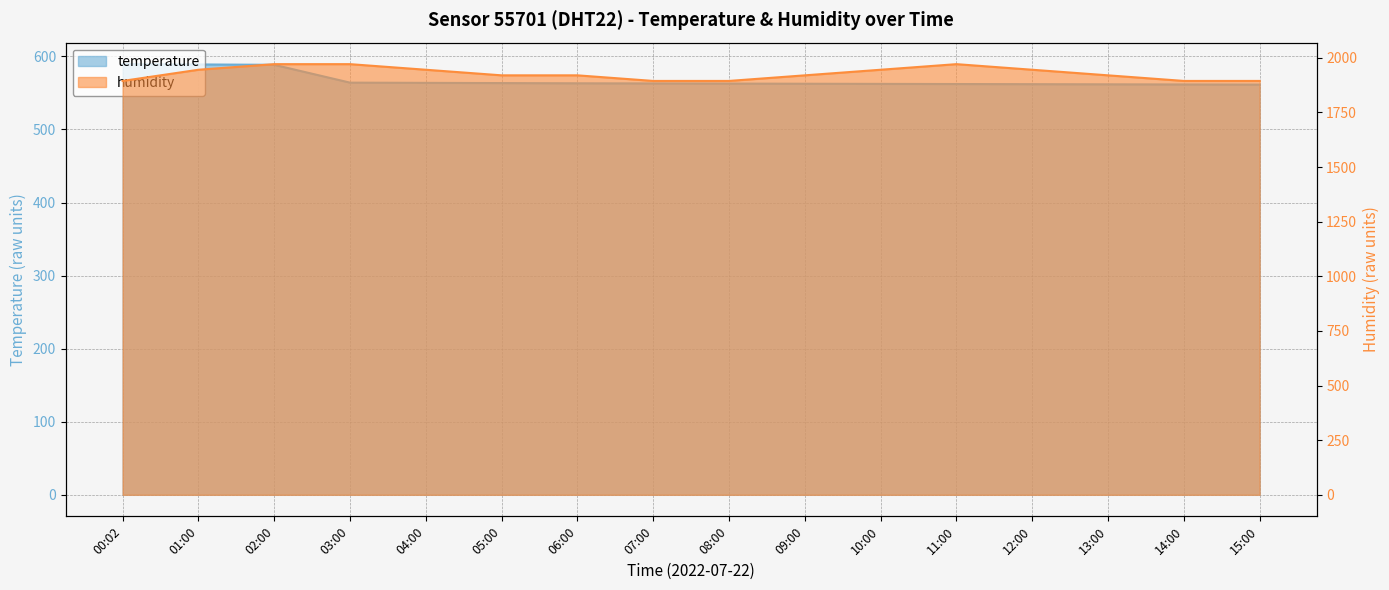

Which category has the lowest value in the temperature series?

15:00